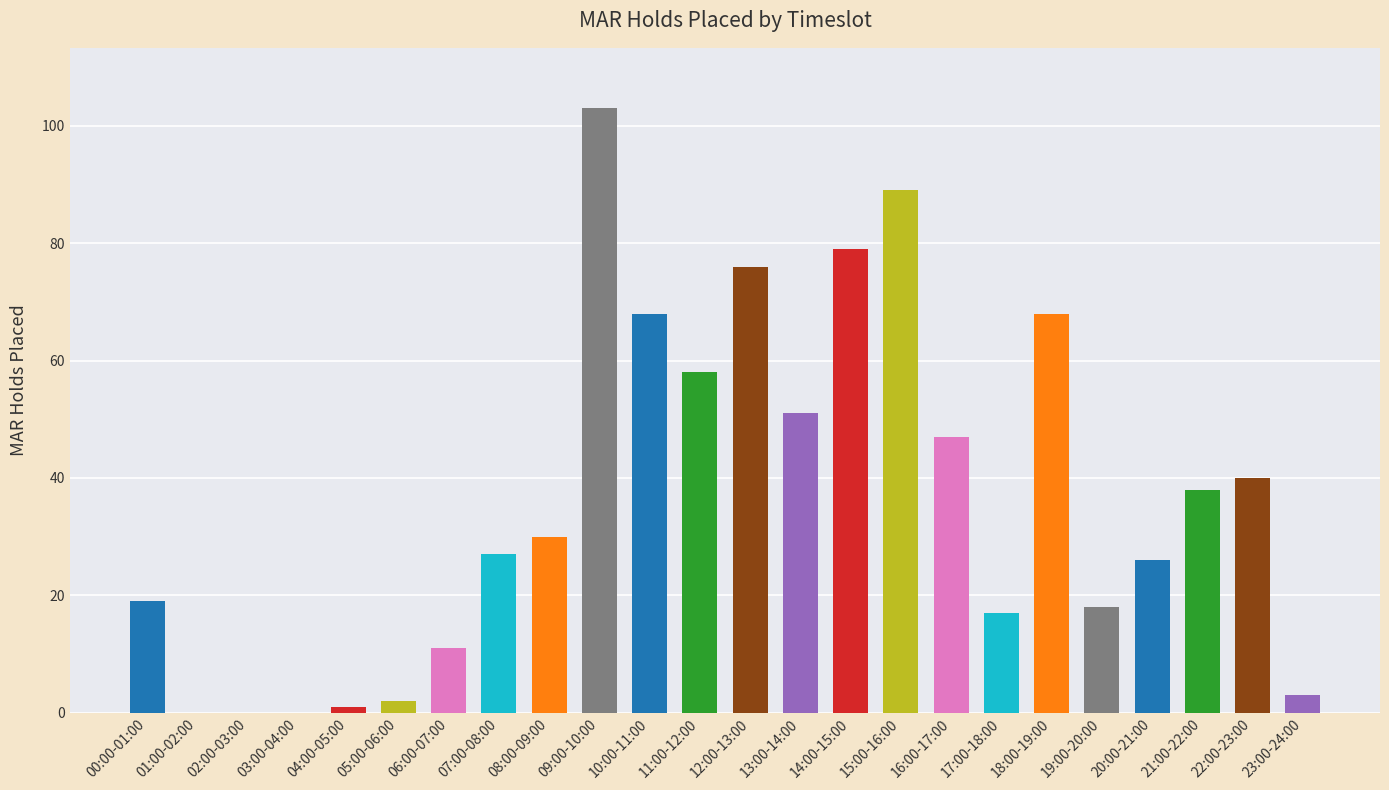

What is the maximum value shown in the chart?

103